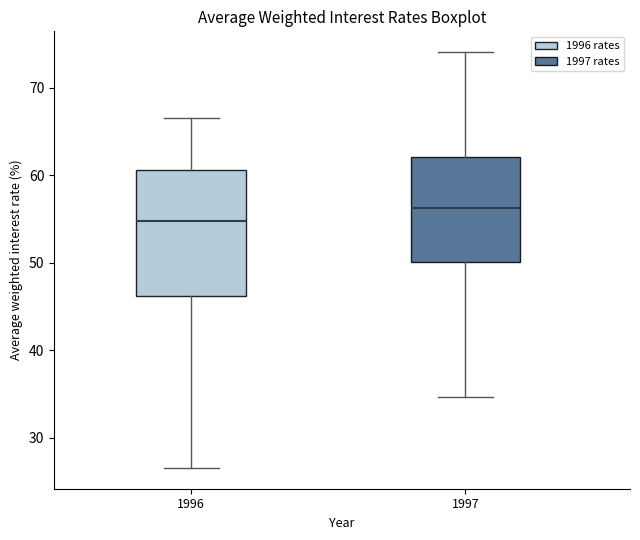

Which box is the tallest, from its lower edge to its upper edge?

1996